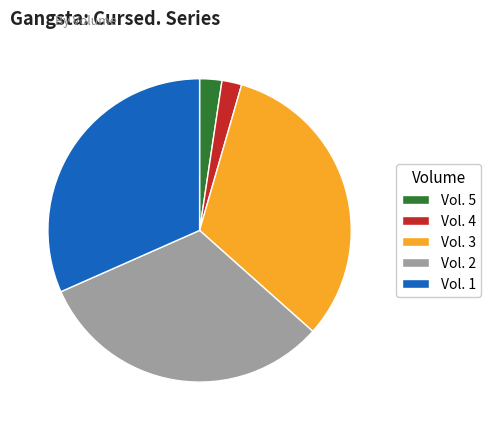

Does any single category account for the majority?

No